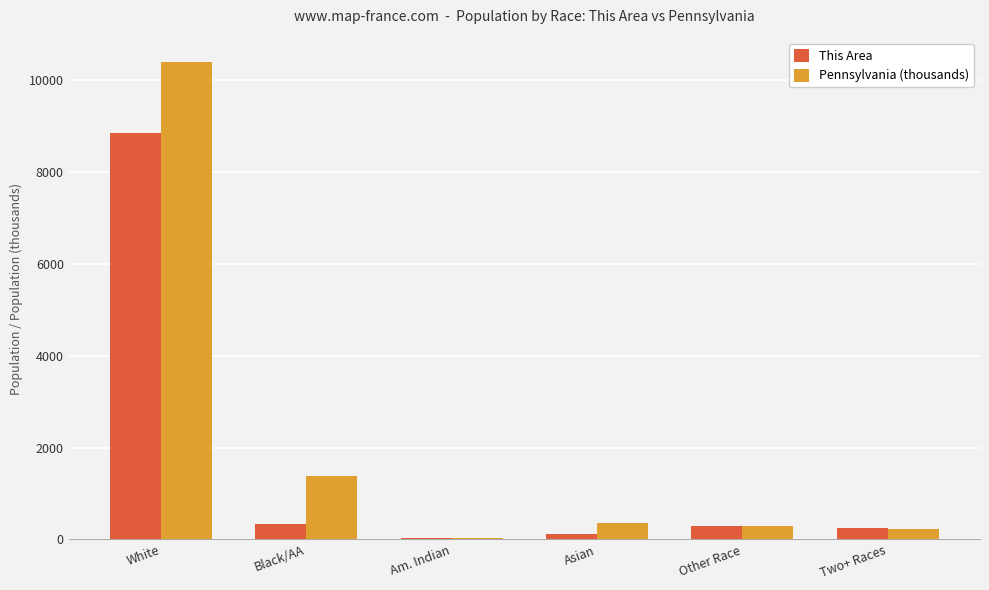

Is it true that Pennsylvania (thousands) equals 1377.7 at Black/AA?

True